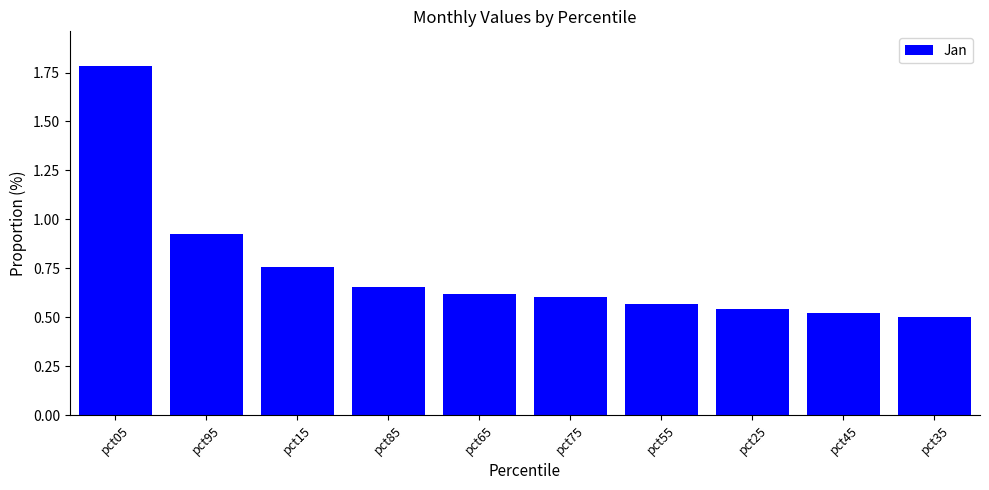

What is the sum of the values at pct75 and pct55?

1.2